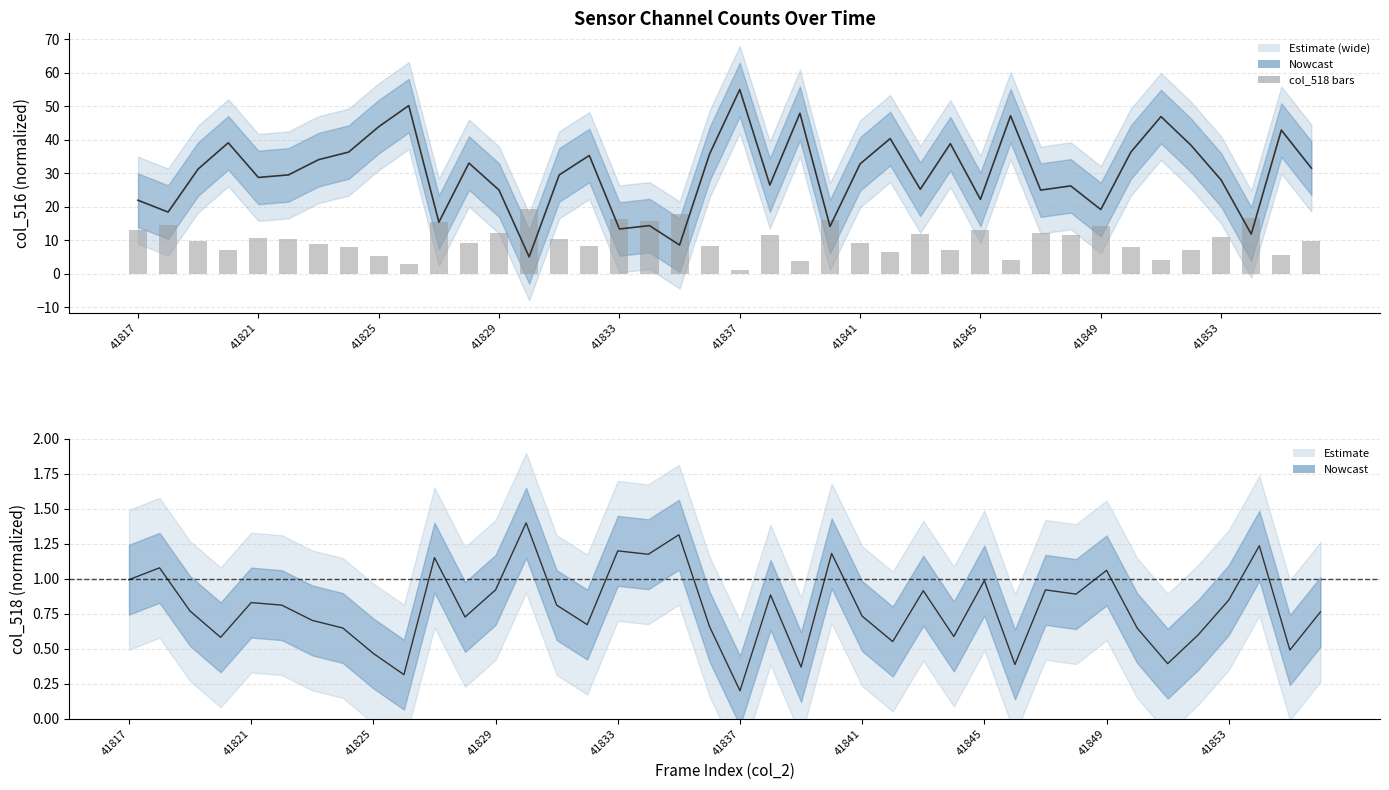

How many values in the col_516 mid series are below 31?

20